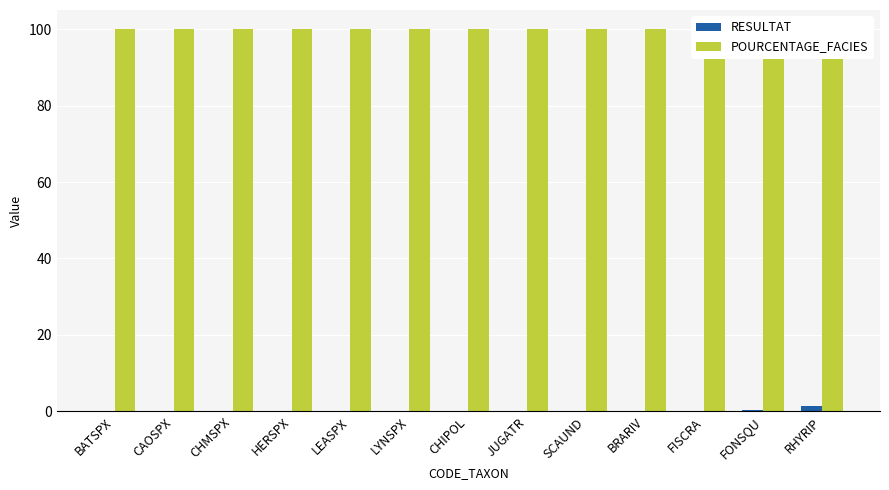

Count the number of categories in the chart.

13